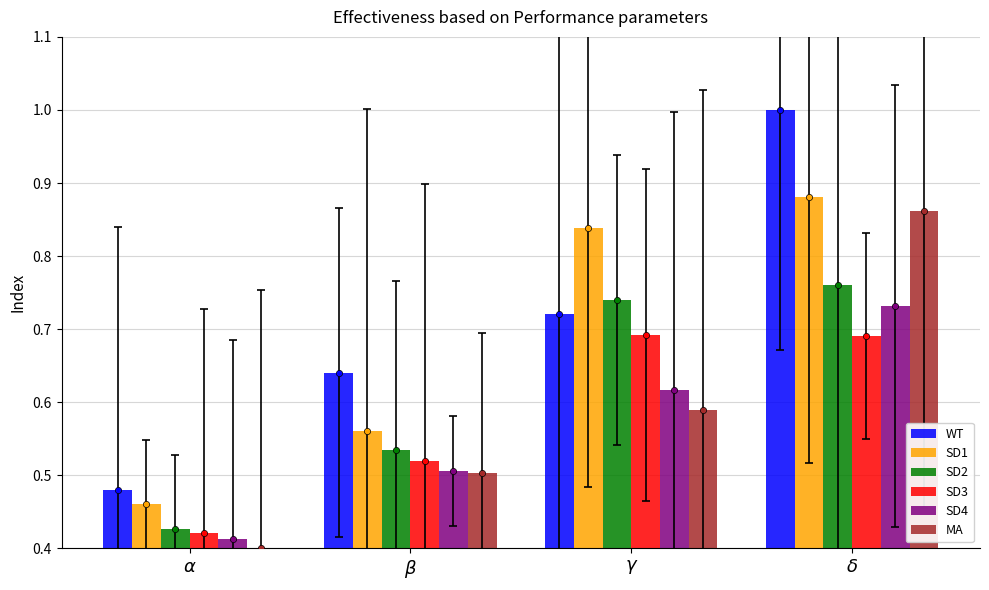

Which series reaches the minimum Y coordinate?

MA